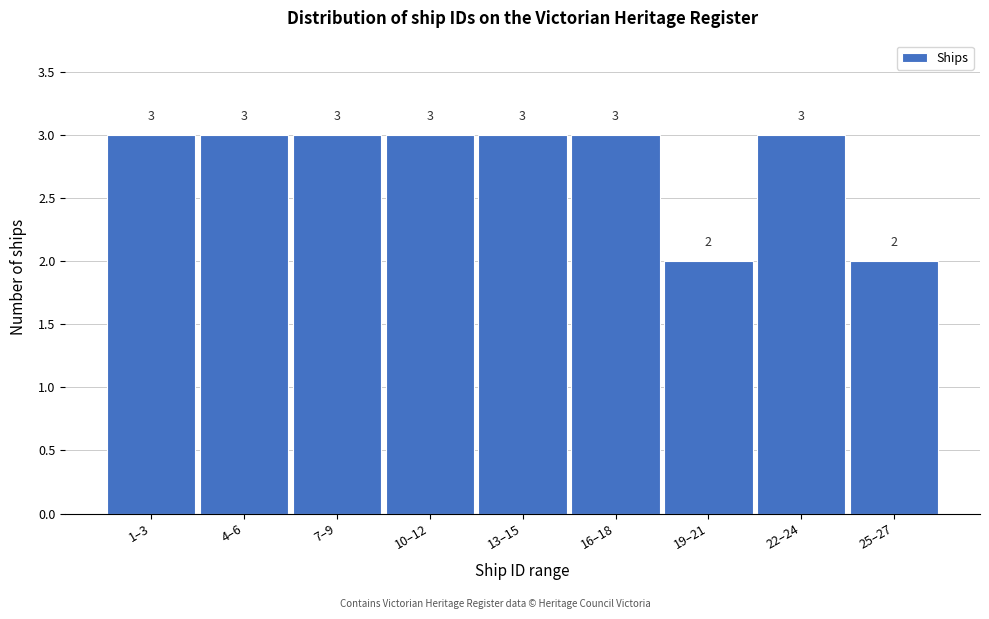

Reading left to right, what are all the values shown in this chart?

1–3=3	4–6=3	7–9=3	10–12=3	13–15=3	16–18=3	19–21=2	22–24=3	25–27=2